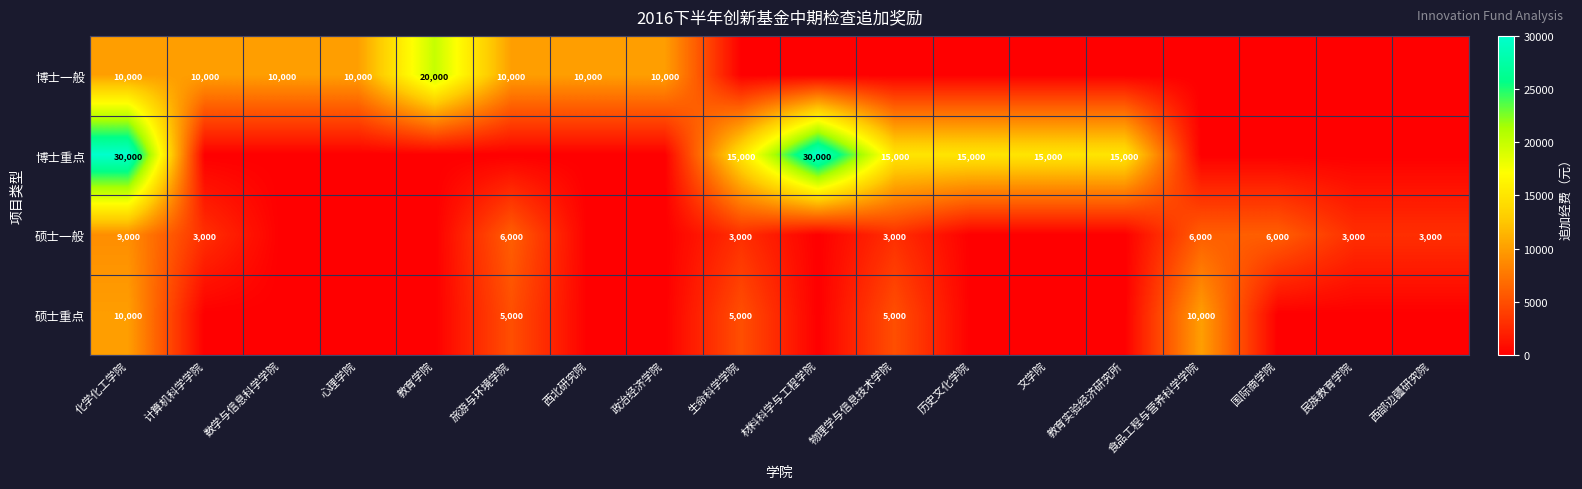

What is the difference between the 硕士重点 values at 化学化工学院 and 旅游与环境学院?

5000